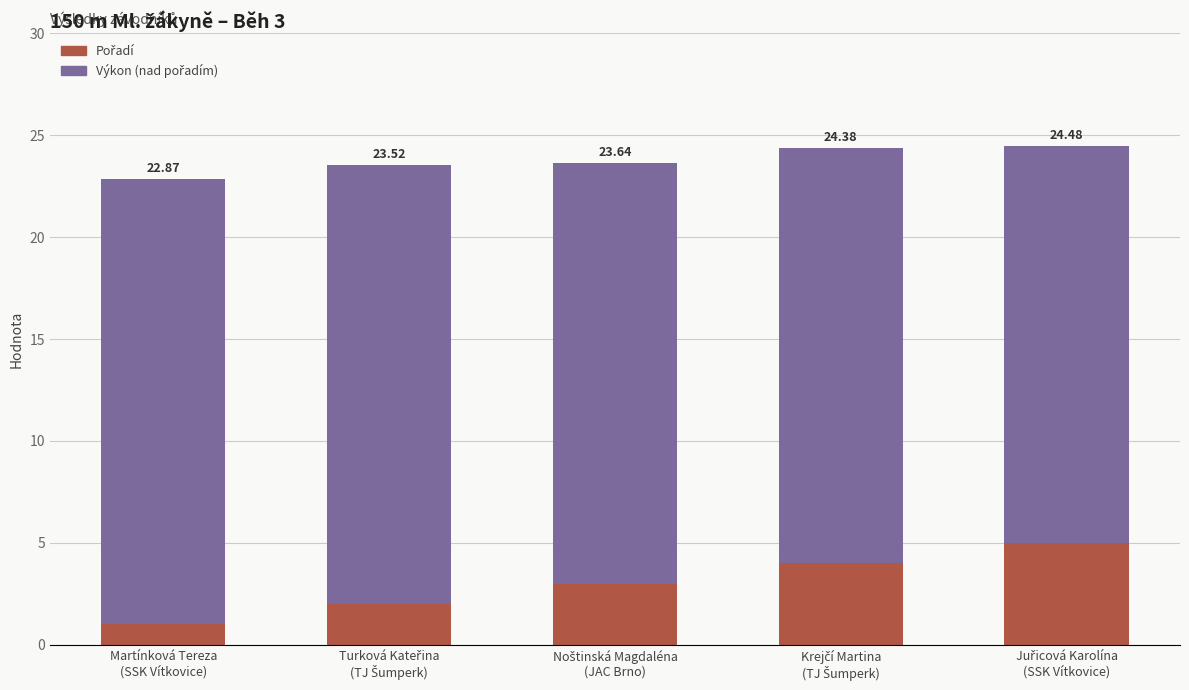

Count the Pořadí values in the range 2 to 4.

3